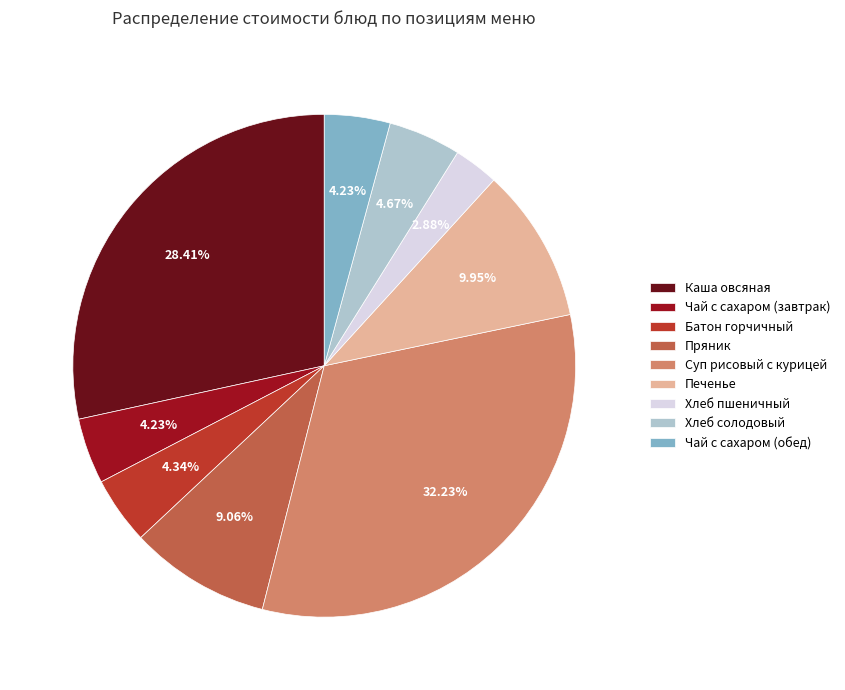

Which category has the biggest portion of the pie?

Суп рисовый с курицей